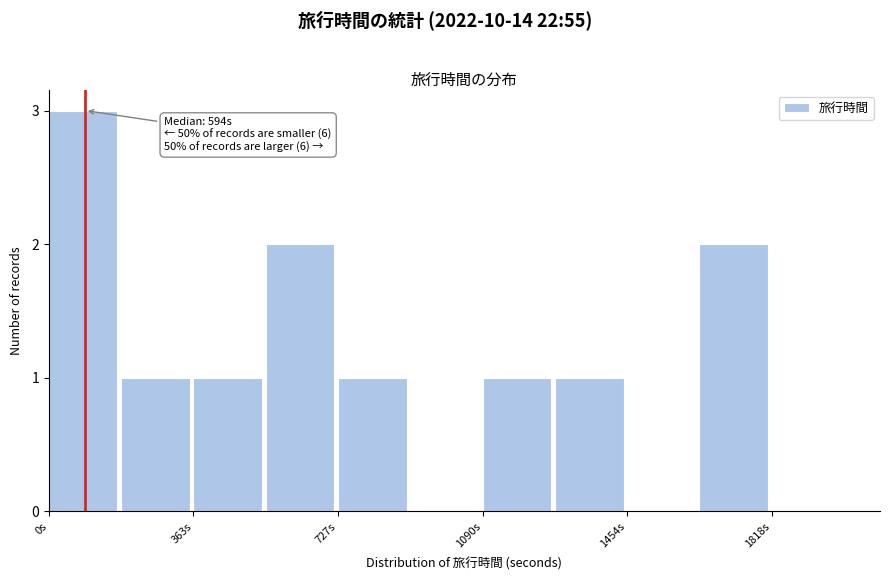

Around what value on the x-axis is the tallest bar? Give the approximate position of its centre, as read against the axis.

100